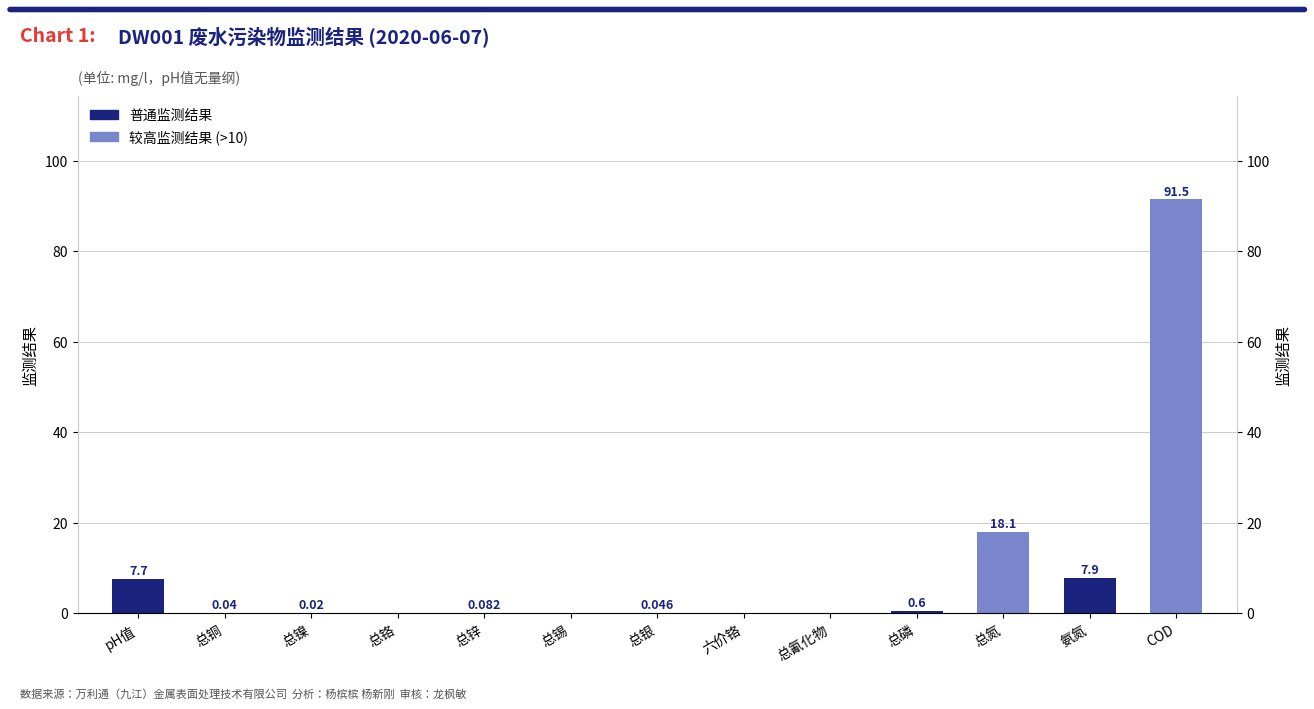

Reading right to left, list all the values displayed in this chart.

91.5	7.9	18.1	0.6	0.0	0.0	0.0	0.0	0.1	0.0	0.0	0.0	7.7